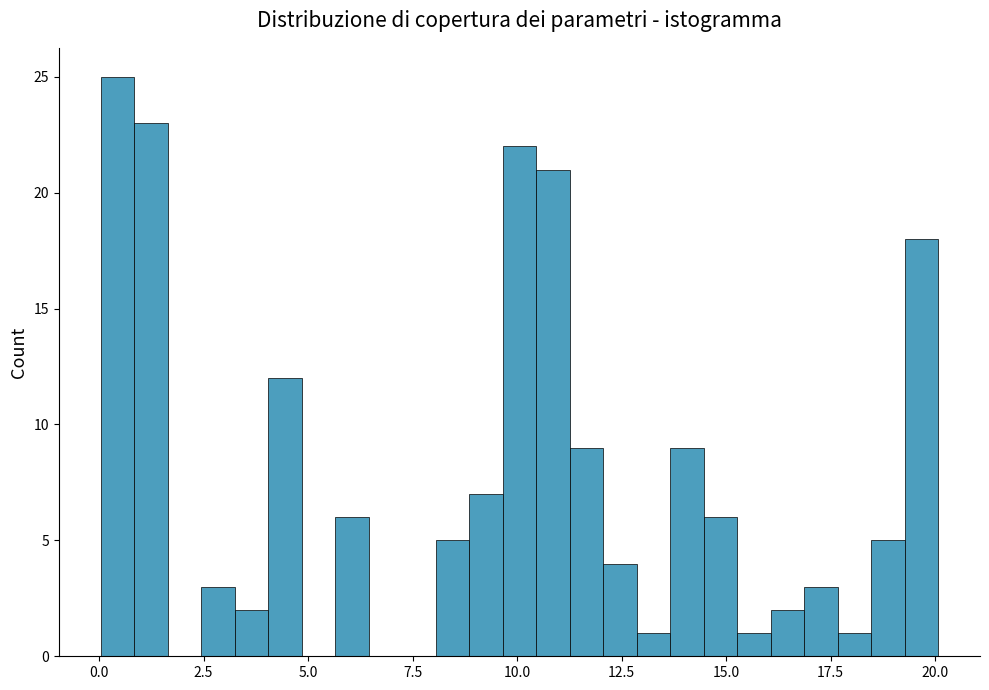

Around what value on the x-axis is the tallest bar? Give the approximate position of its centre, as read against the axis.

0.5